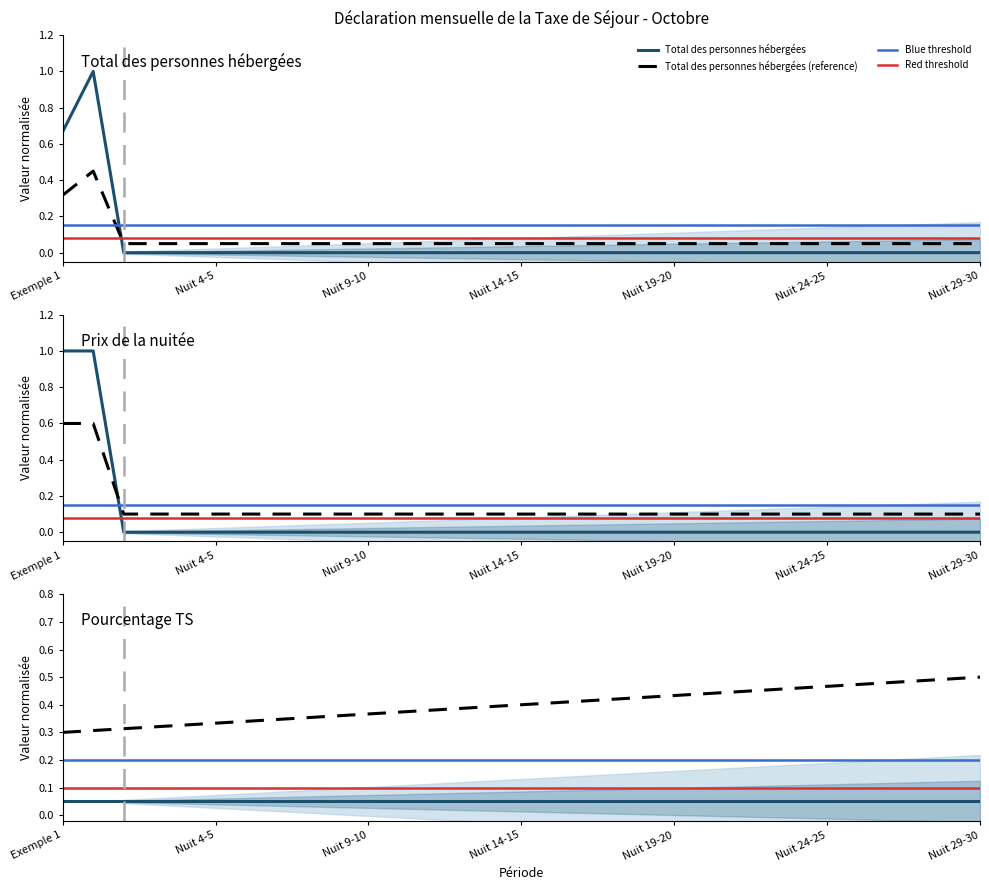

True or false: Total des personnes hébergées has a value of -0.5 at Nuit 9-10.

False